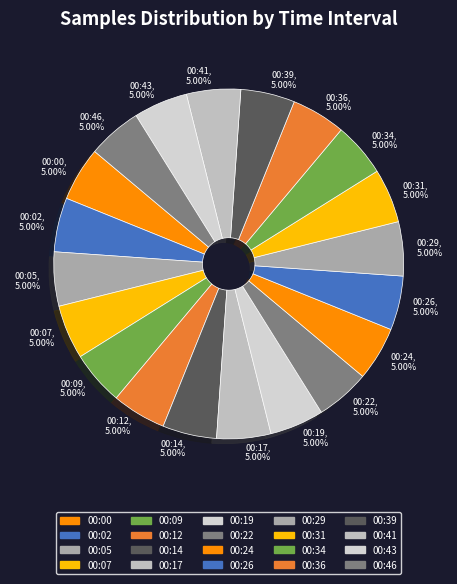

What percentage is the 00:22 slice, to the nearest percent?

5%